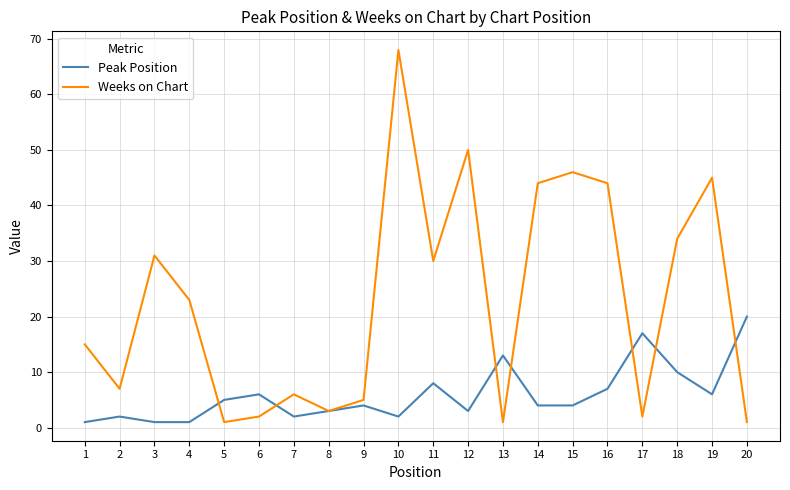

Rank the series by their maximum value, from highest to lowest.

Weeks on Chart, Peak Position